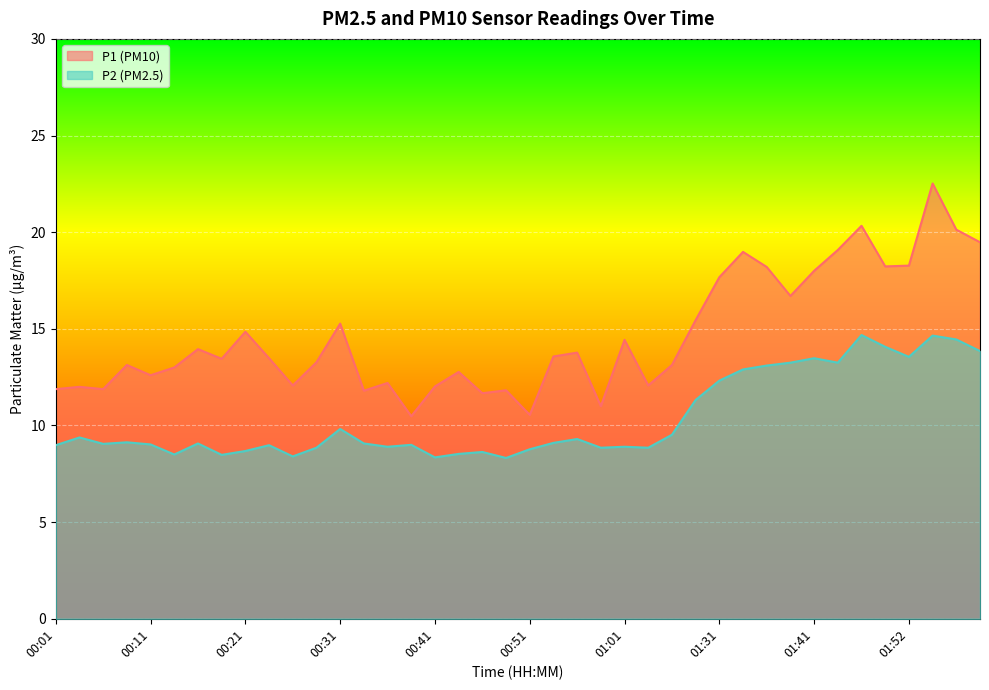

Which series has the widest spread of values?

P1 (PM10)